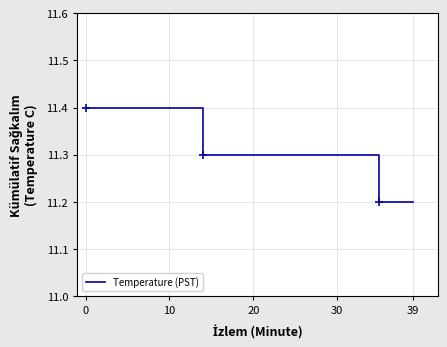

True or false: there are more than 0 points higher than both neighbors.

False